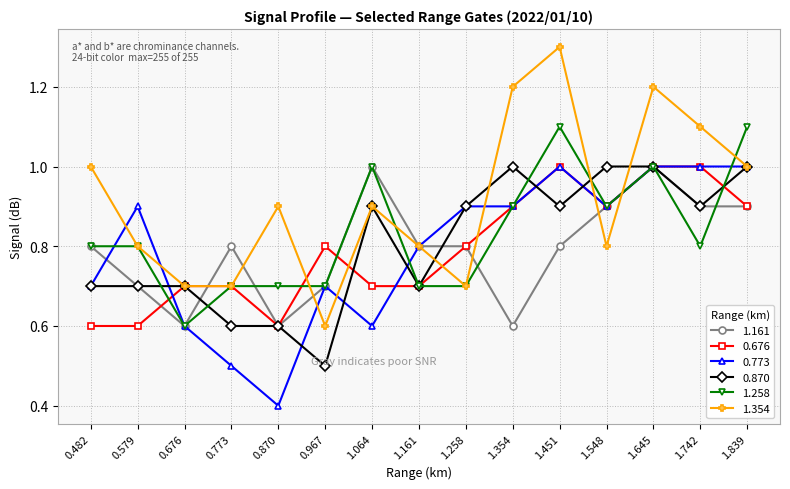

Where is the first local maximum for 1.161?

0.773